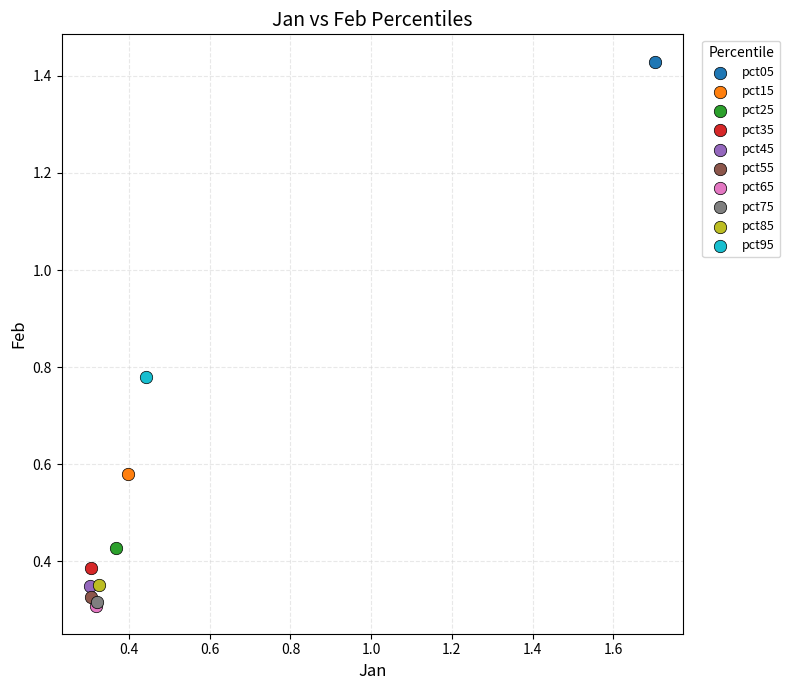

Which series reaches the maximum Y coordinate?

pct05